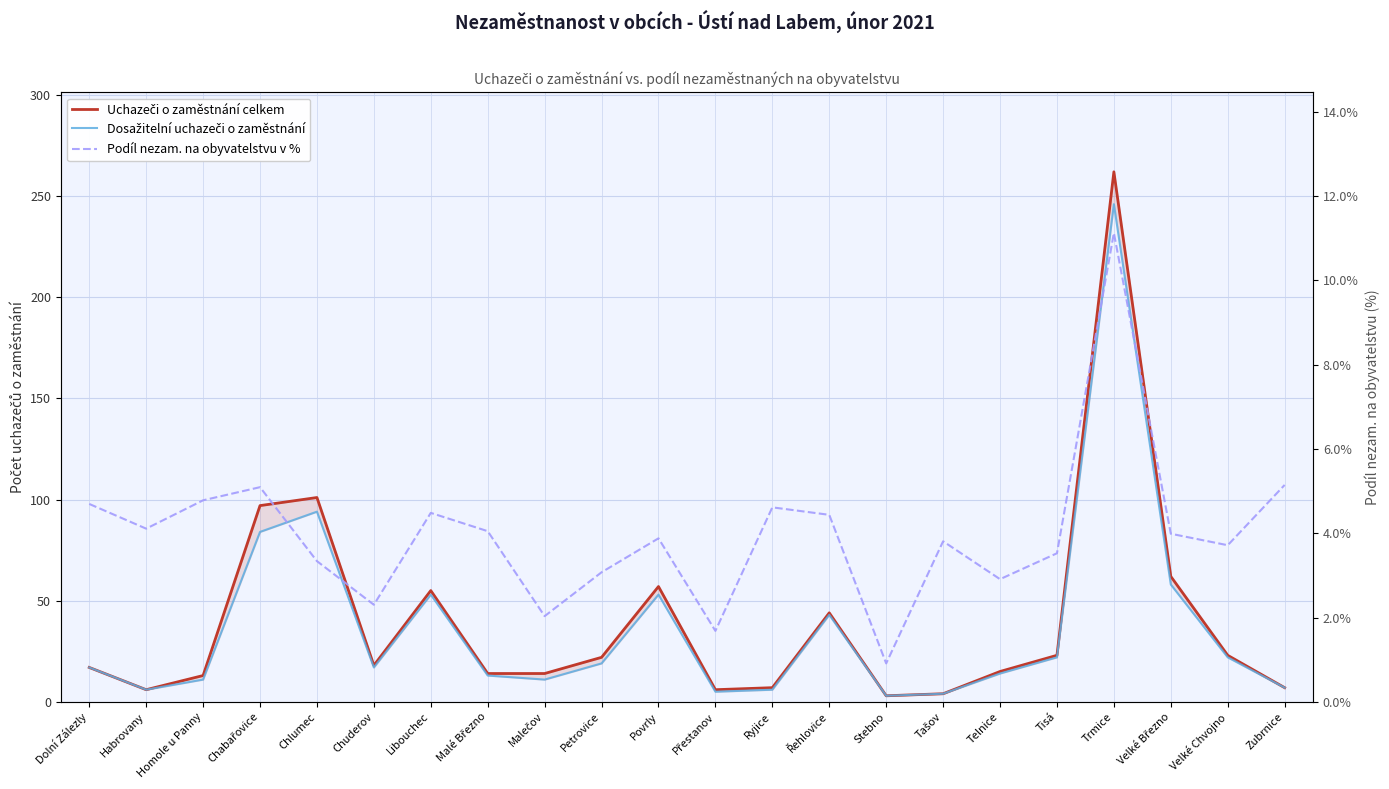

True or false: Podíl nezam. na obyvatelstvu v % and Uchazeči o zaměstnání celkem cross at least once.

False